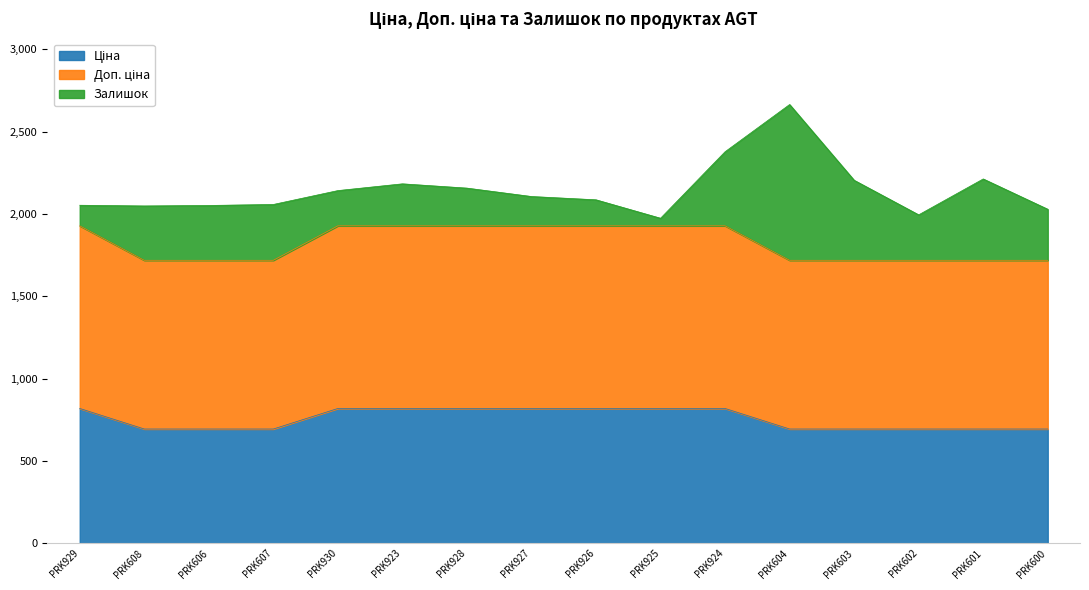

What is the total value across all series at PRK604?

2664.3